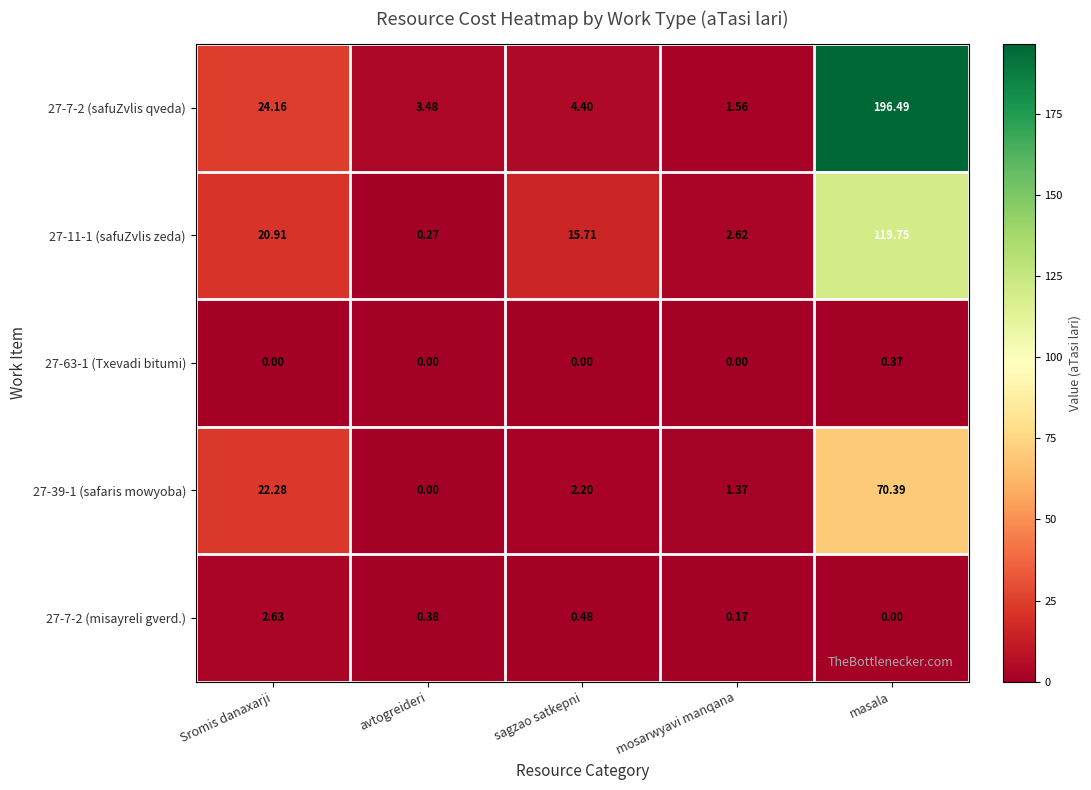

At which category does the chart reach its peak across all series?

masala